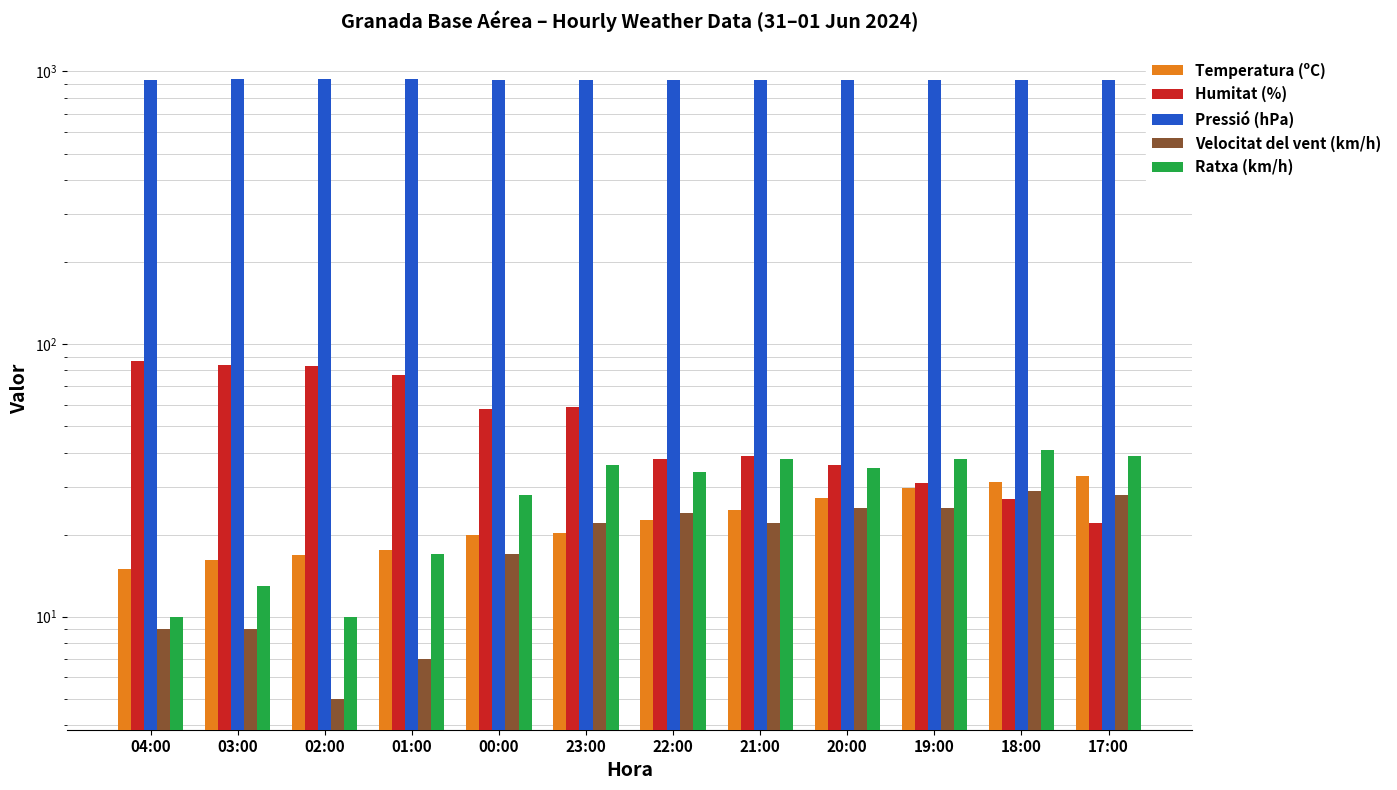

Is it true that Temperatura (ºC) equals 20.2 at 23:00?

True